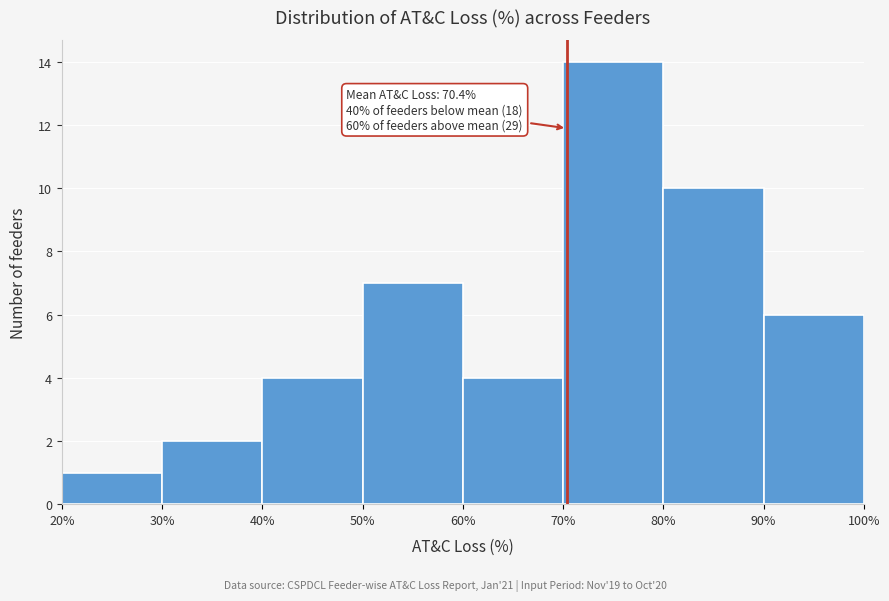

Over which range of the x-axis is the bar tallest?

70% to 80%